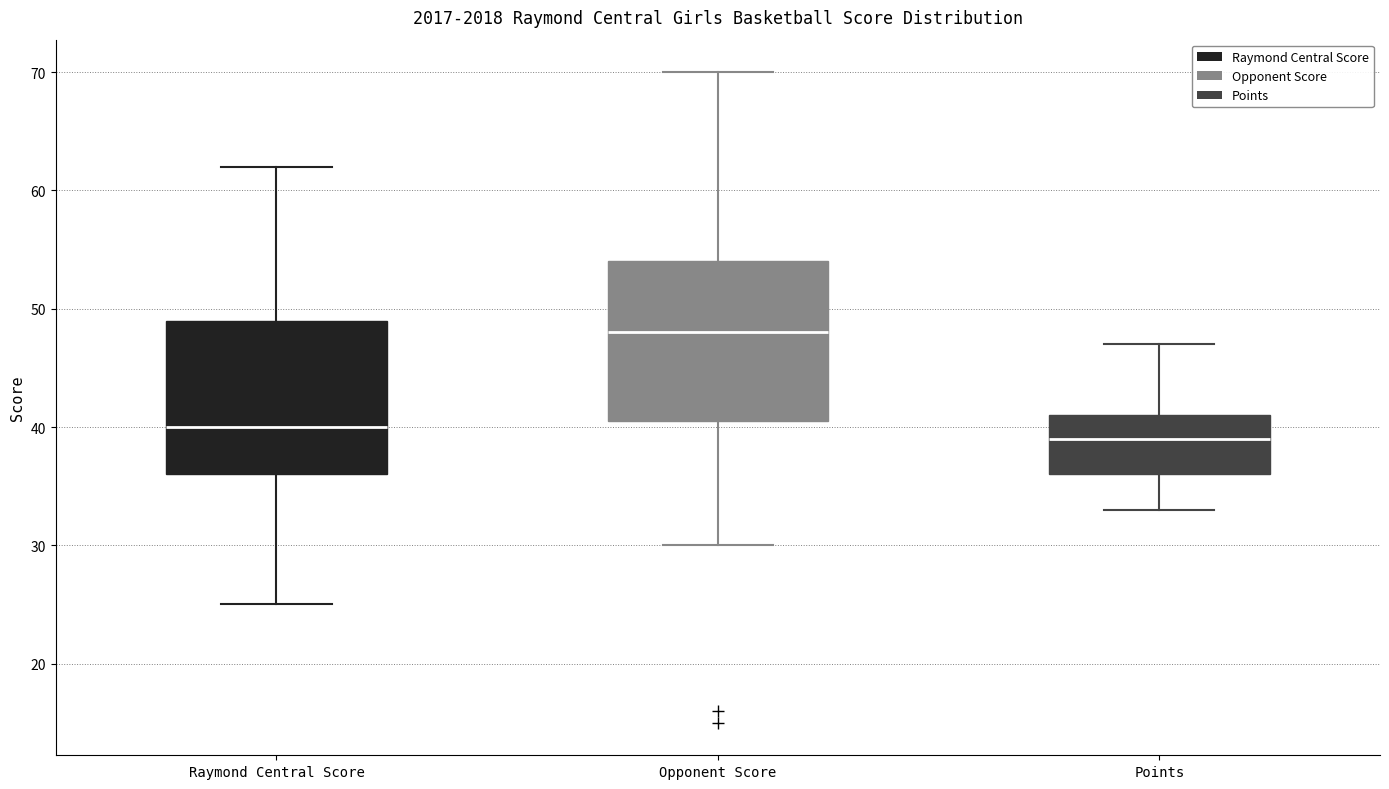

Reading left to right, read every box against the y-axis: the position of its median line, the range the box covers, and the ends of its whiskers. The values are not printed on the chart, so give them approximately, as read against the axis.

Raymond Central Score: median 40, box 36 to 49, whiskers 25 to 62
Opponent Score: median 48, box 41 to 54, whiskers 30 to 70
Points: median 39, box 36 to 41, whiskers 33 to 47